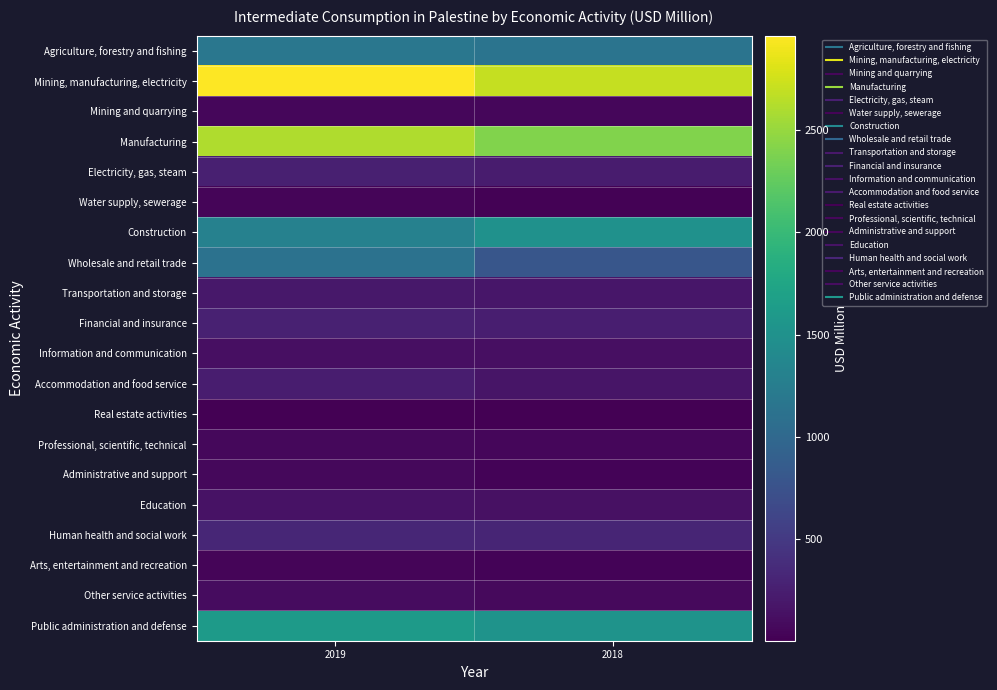

At which category is the sum across all series the highest?

2019